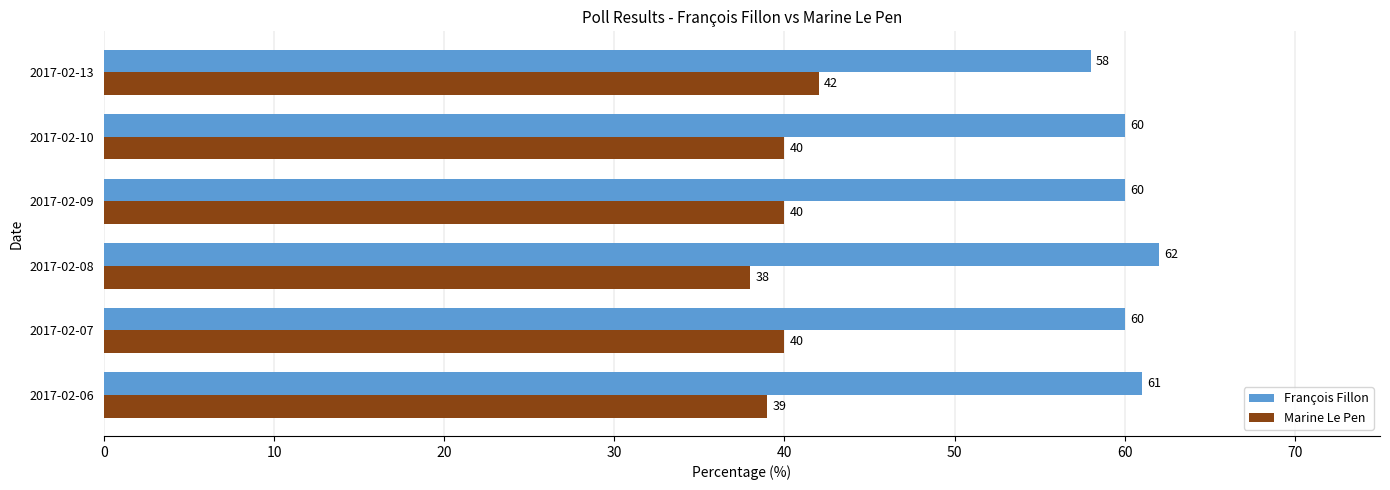

Read the Marine Le Pen value at 2017-02-06.

39